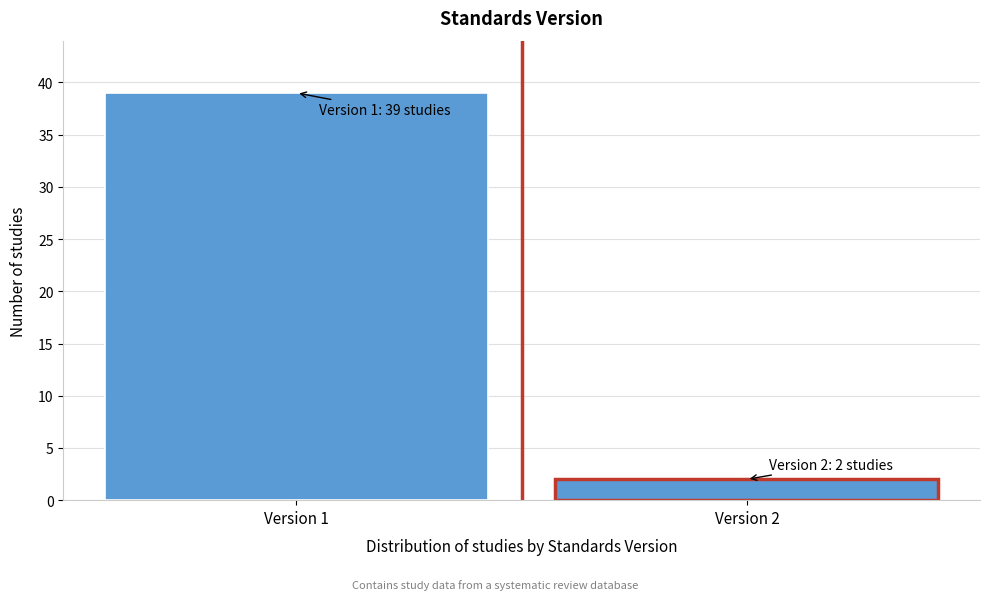

Reading right to left, list all the values displayed in this chart.

Version 2=2	Version 1=39